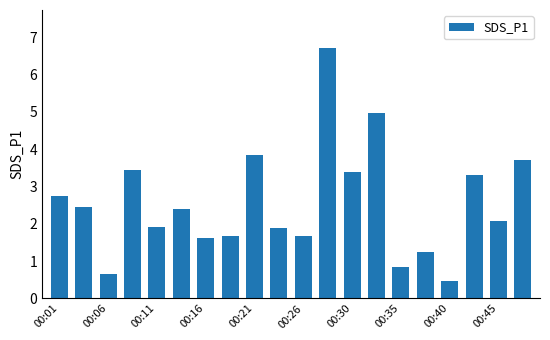

What is the smallest value displayed?

0.5